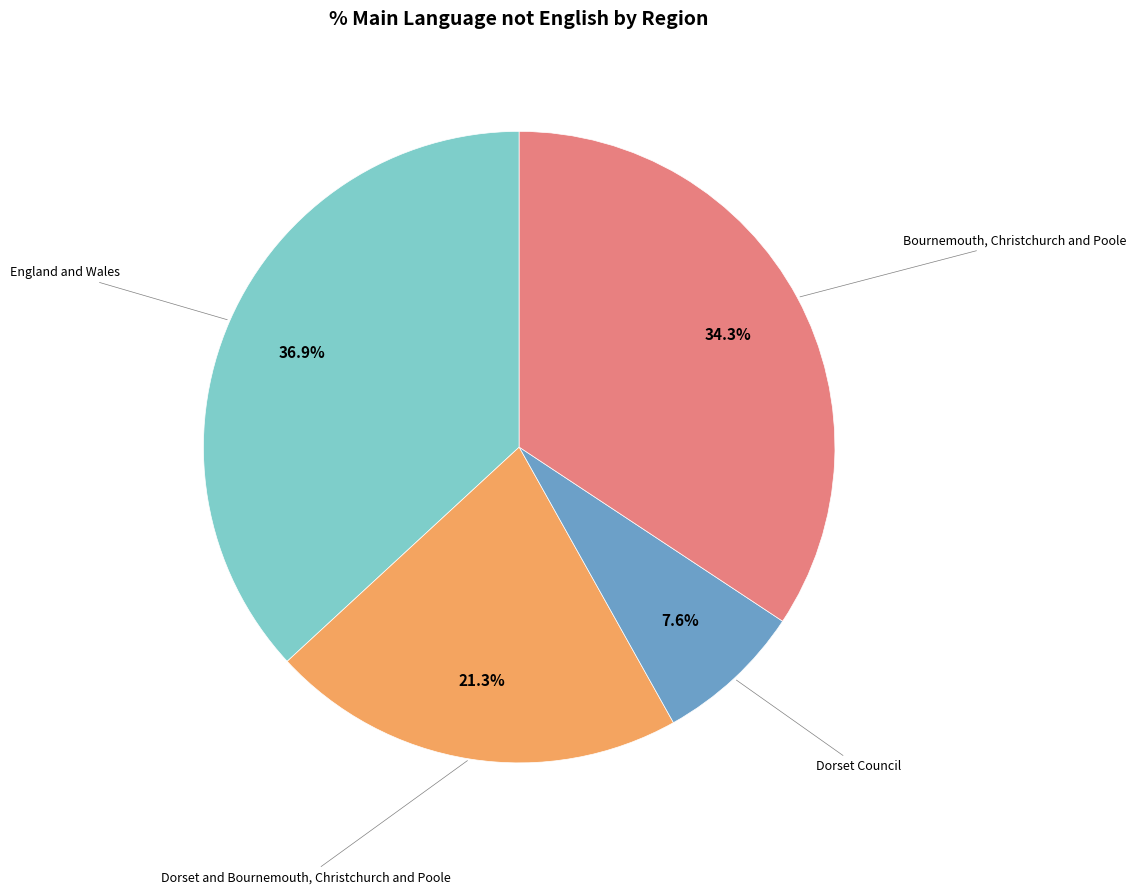

Does any single category account for the majority?

No